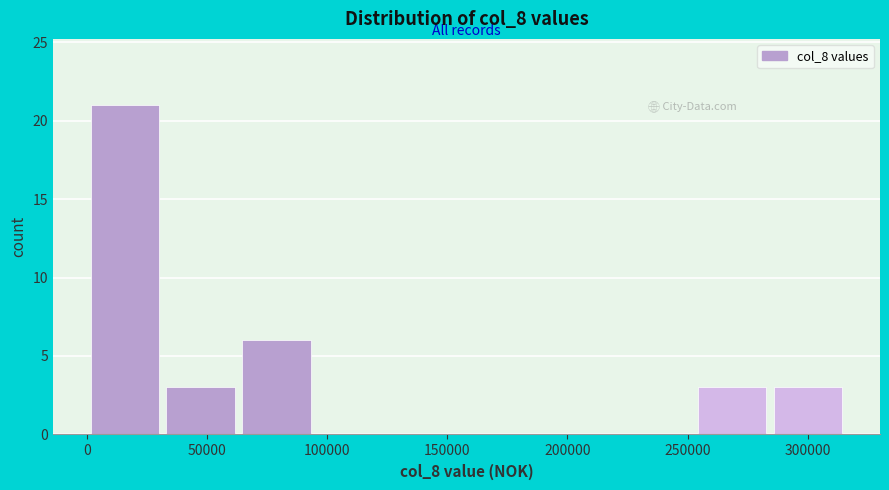

How tall is the bar that spans 285000 to 315000 on the x-axis? Neither the bar edges nor the heights are printed on the chart, so give them approximately, as read against the axes.

3